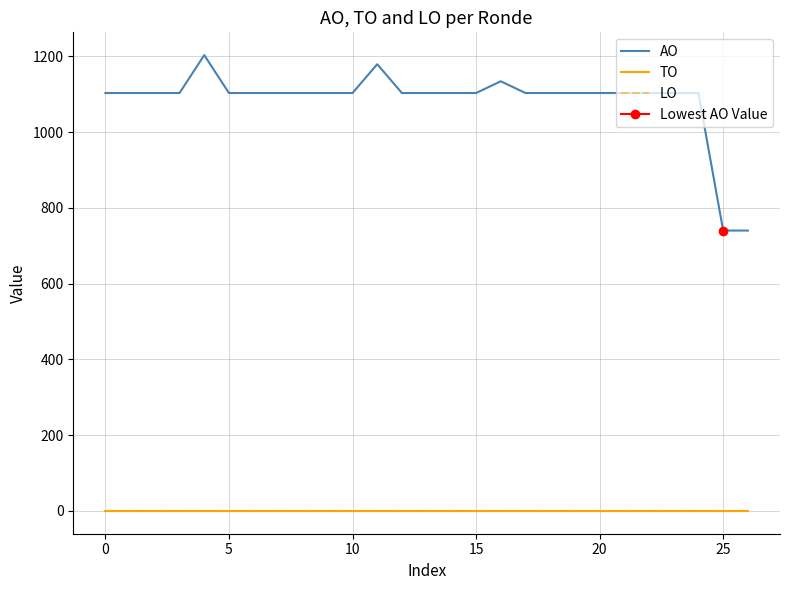

What is the maximum value shown in the chart?

1203